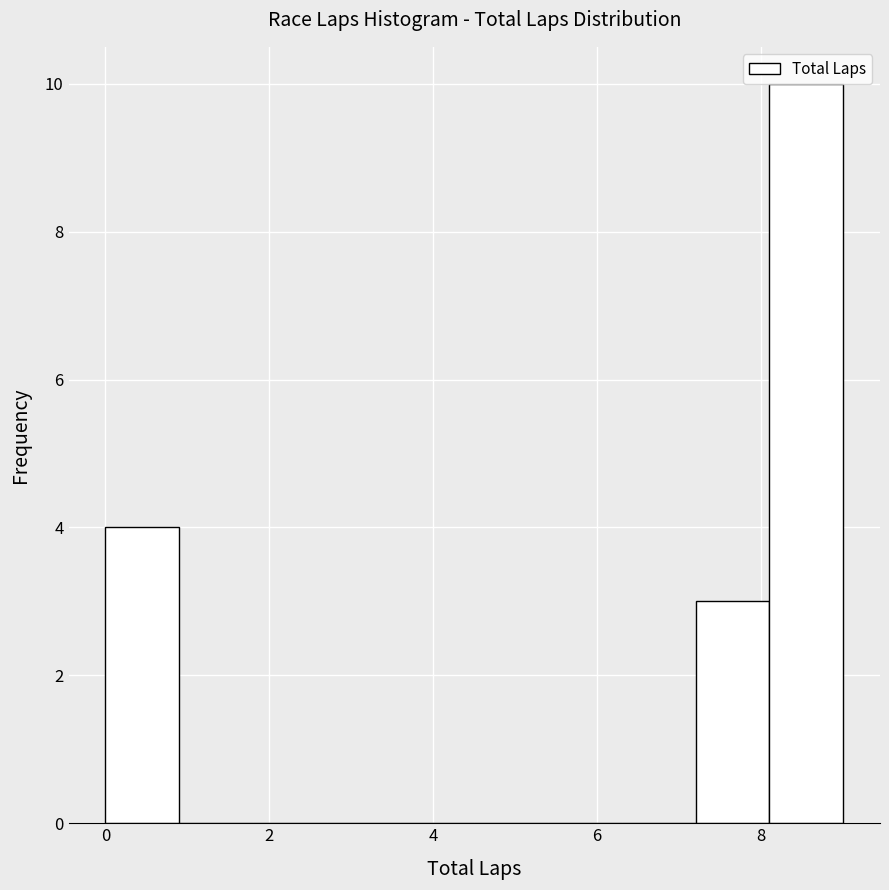

What is the height of the bar covering 7.2 to 8.1 on the x-axis? Neither the bar edges nor the heights are printed on the chart, so give them approximately, as read against the axes.

3